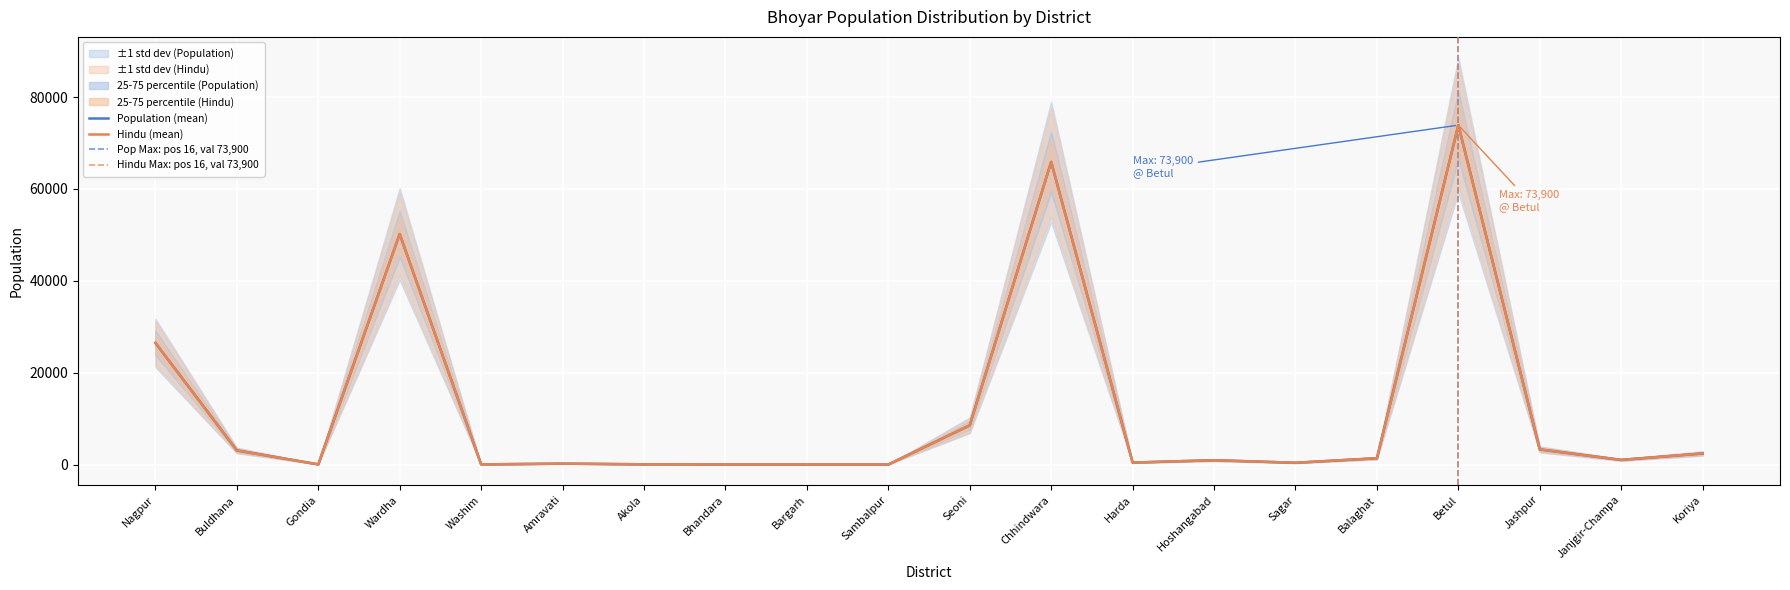

True or false: Population has a value of 26500 at Nagpur.

True